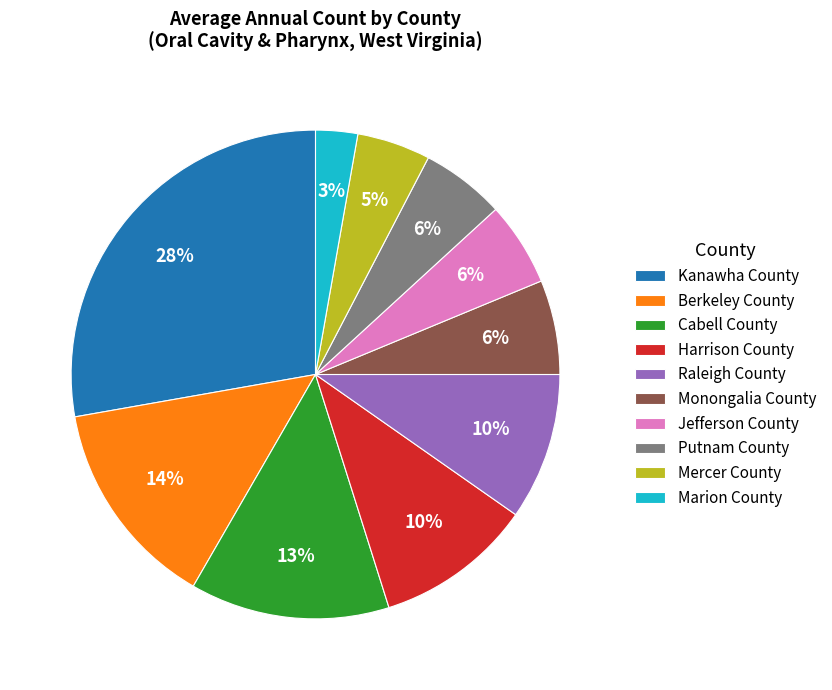

To the nearest percent, what is the average slice percentage?

10%